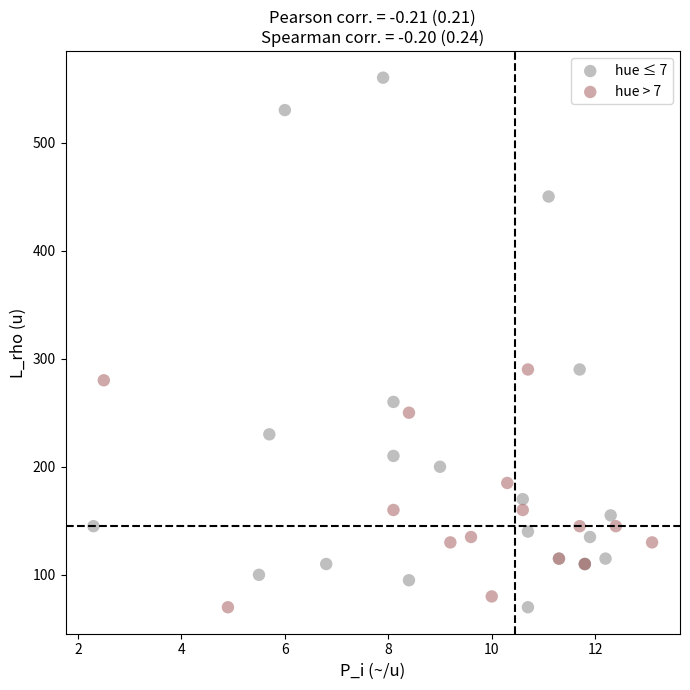

Which series contains the highest Y value?

hue ≤ 7